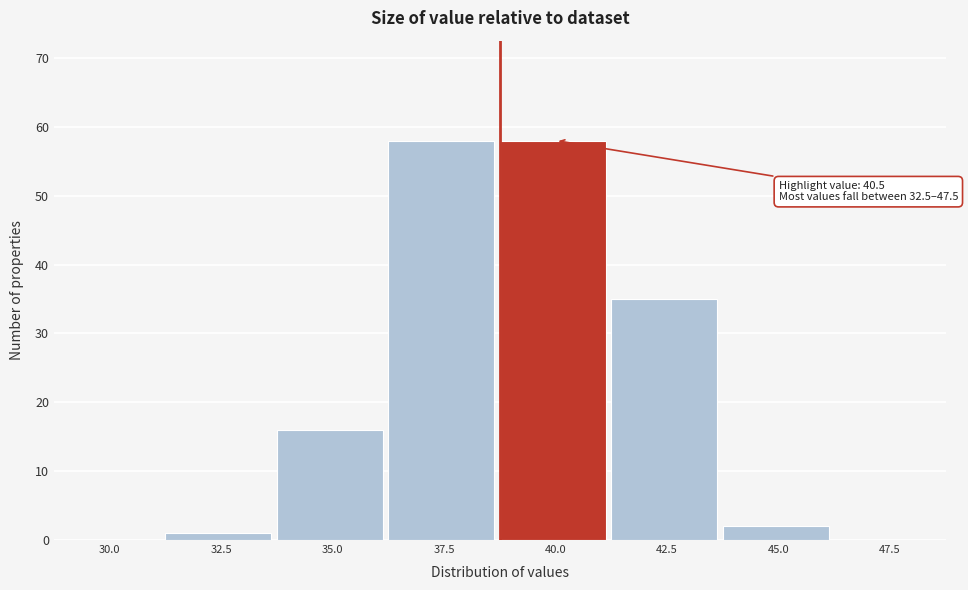

Reading right to left, what are all the values shown in this chart?

47.5=0	45.0=2	42.5=35	40.0=58	37.5=58	35.0=16	32.5=1	30.0=0